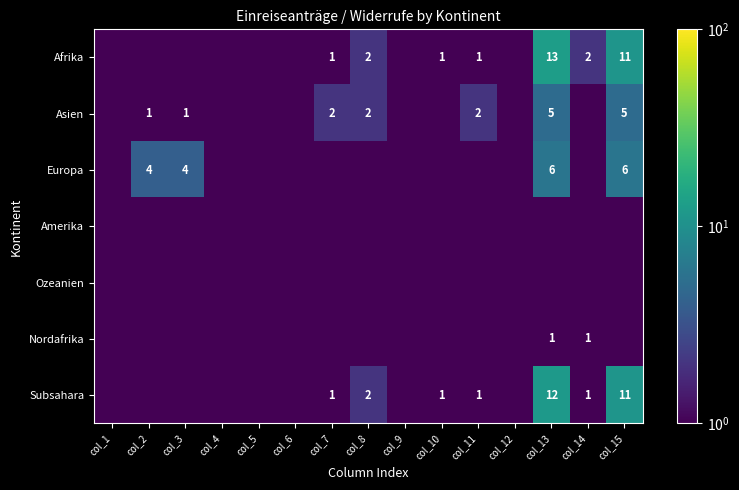

Is it true that Europa equals 6.0 at col_13?

True